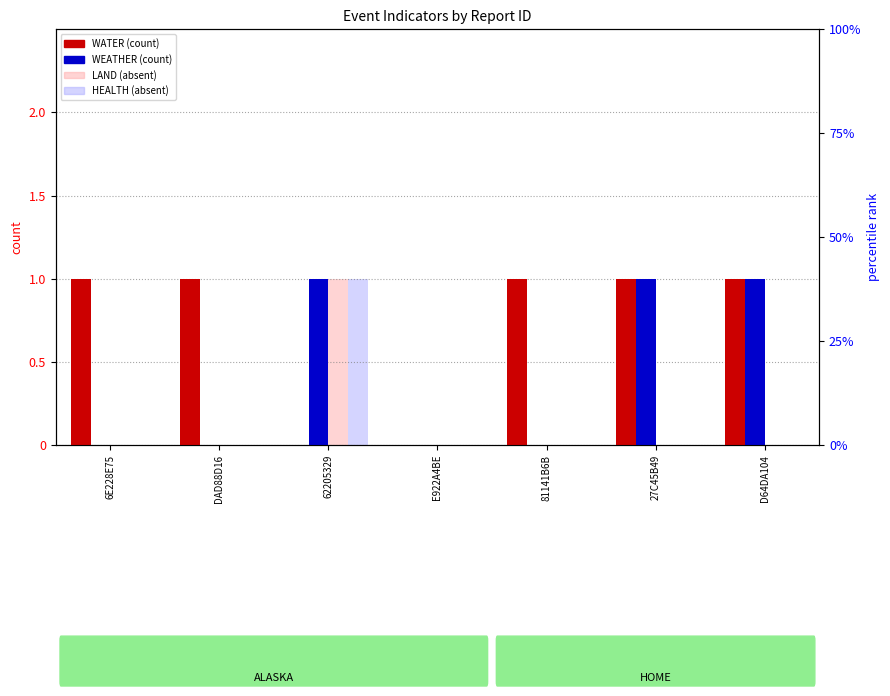

What is the difference between the maximum and minimum values in the WEATHER series?

1